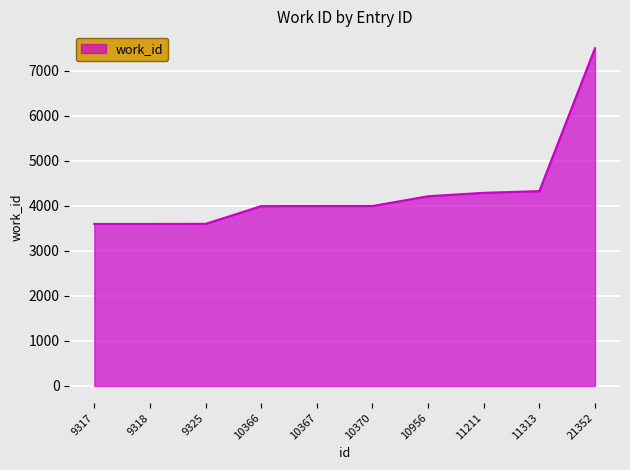

The chart shows a value of 4211 at 10956. True or false?

True